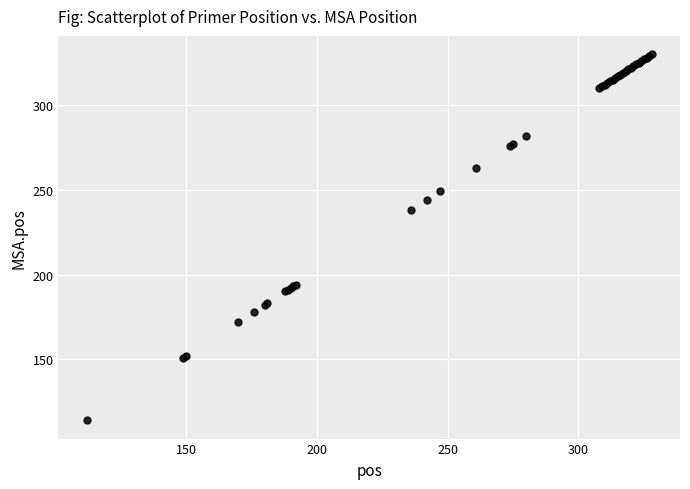

What Y value in the scatter plot is closest to 222?

238